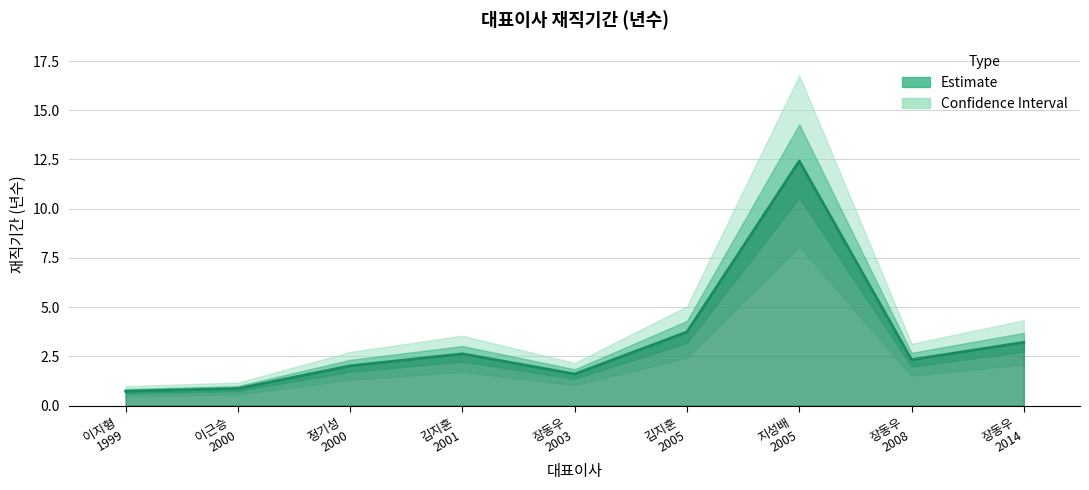

Which label corresponds to the largest value in the chart?

지성배
2005